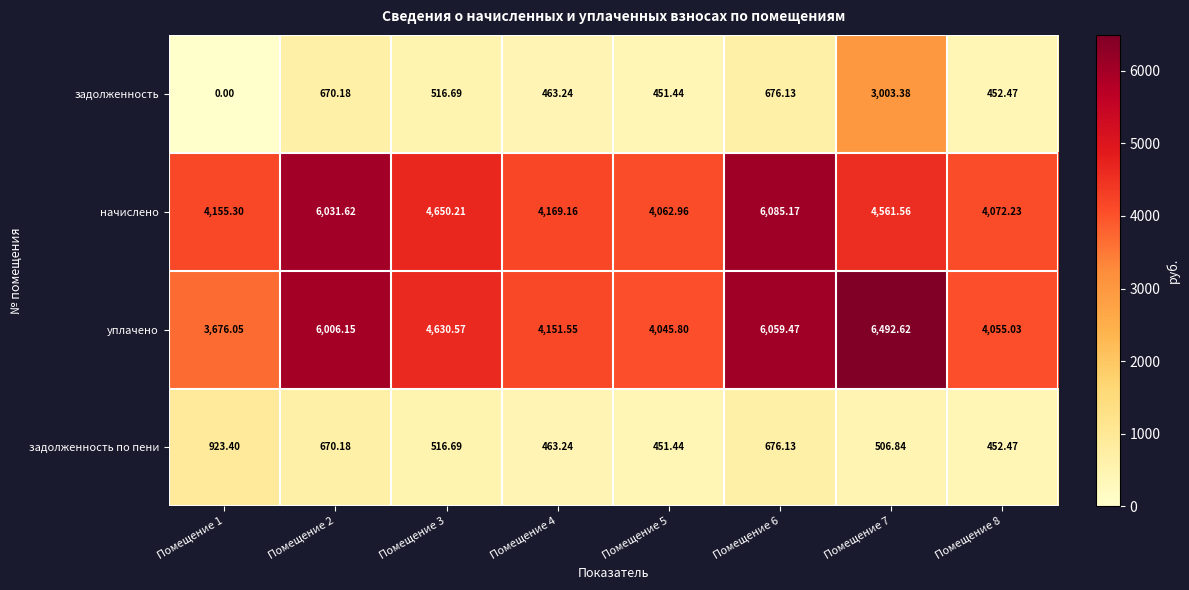

Is the value of задолженность по пени at Помещение 3 greater than the value of начислено at Помещение 8?

No